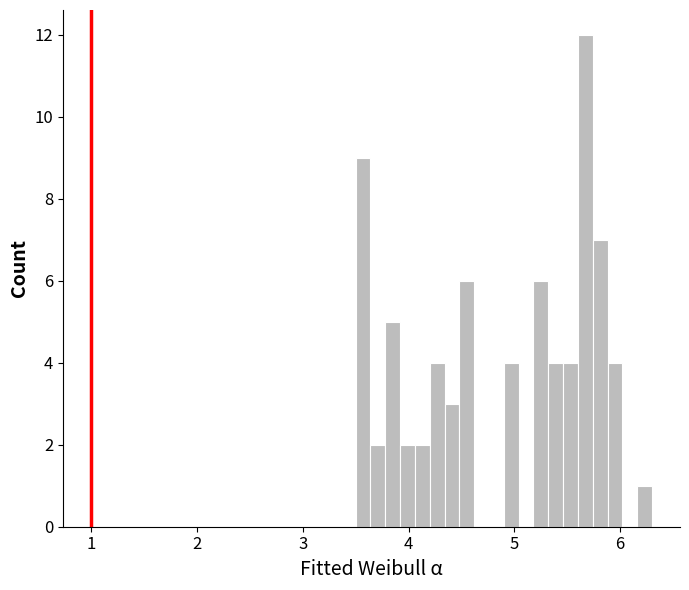

Read against the x-axis, roughly where is the centre of the tallest bar?

5.7